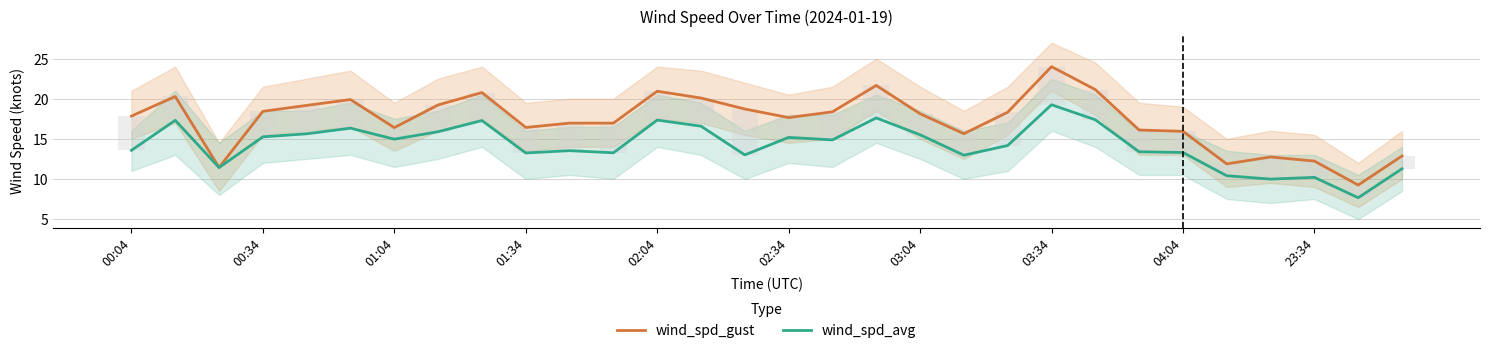

What is the maximum value for wind_spd_gust?

24.0